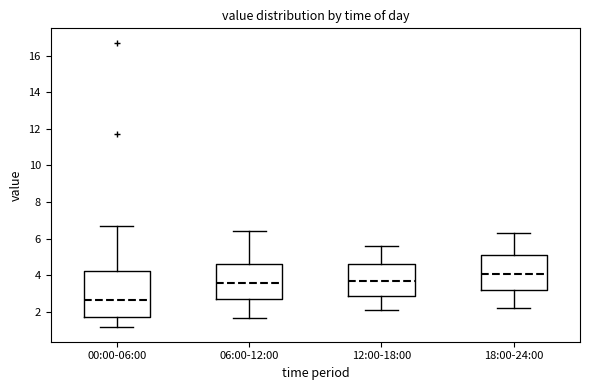

Which box is the tallest, from its lower edge to its upper edge?

00:00-06:00